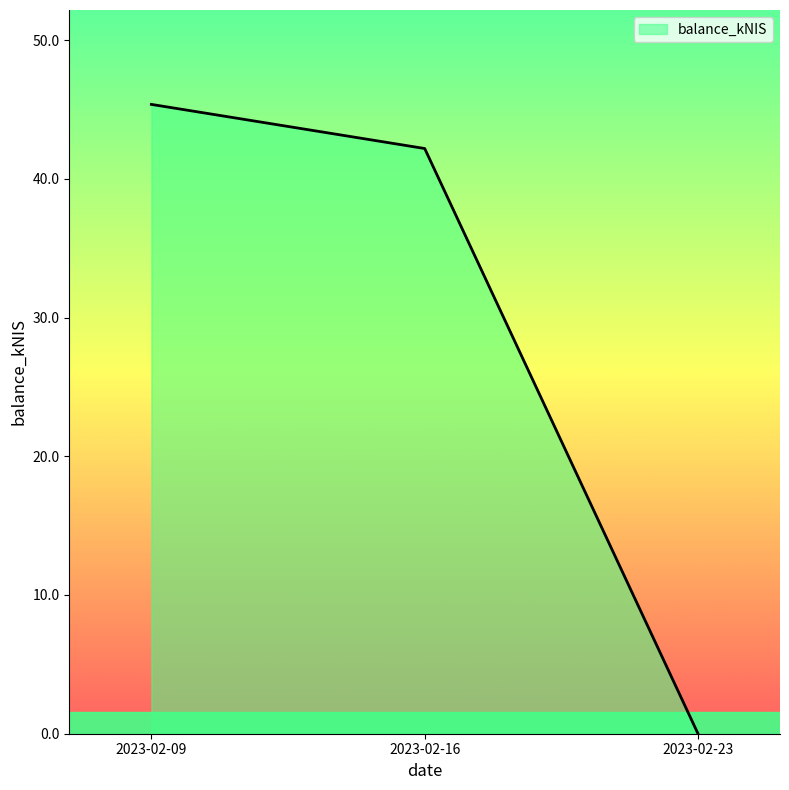

Rank the categories by value from highest to lowest.

2023-02-09, 2023-02-16, 2023-02-23